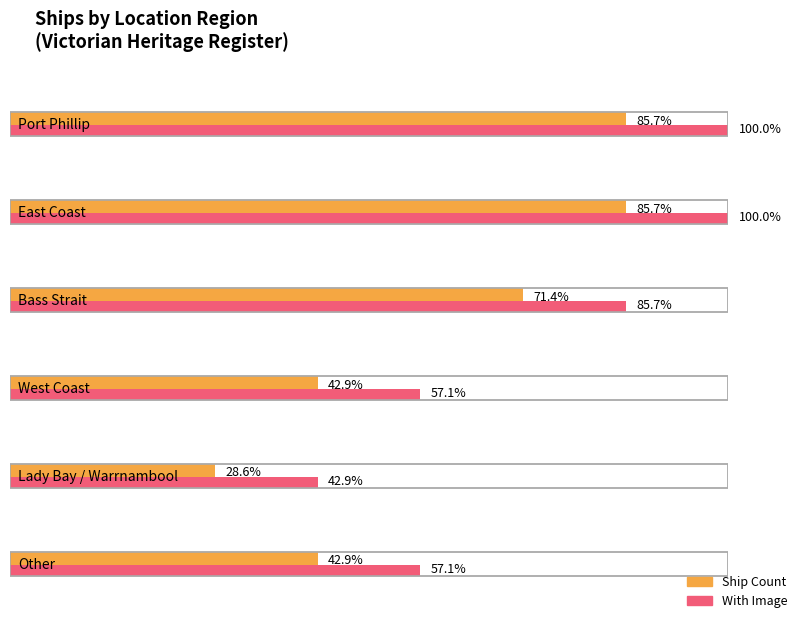

Does the chart contain stacked bars?

No